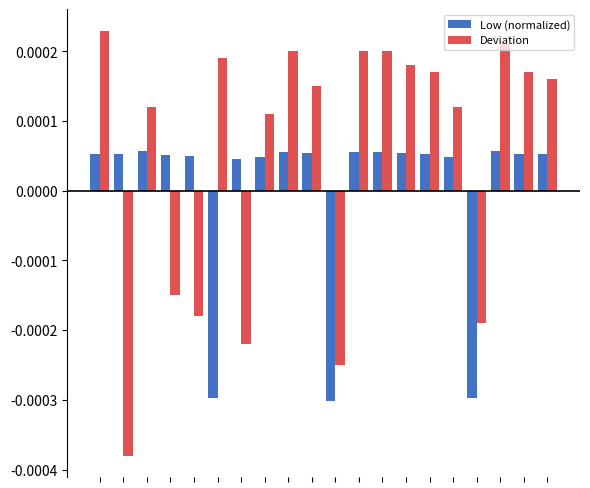

How many positive values does the Low (normalized) series have?

17